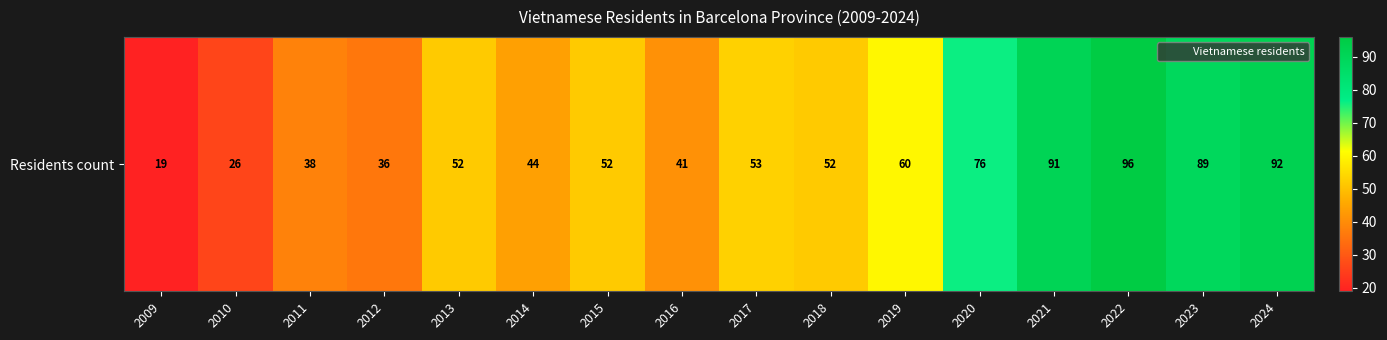

Reading right to left, what are all the values shown in this chart?

92	89	96	91	76	60	52	53	41	52	44	52	36	38	26	19